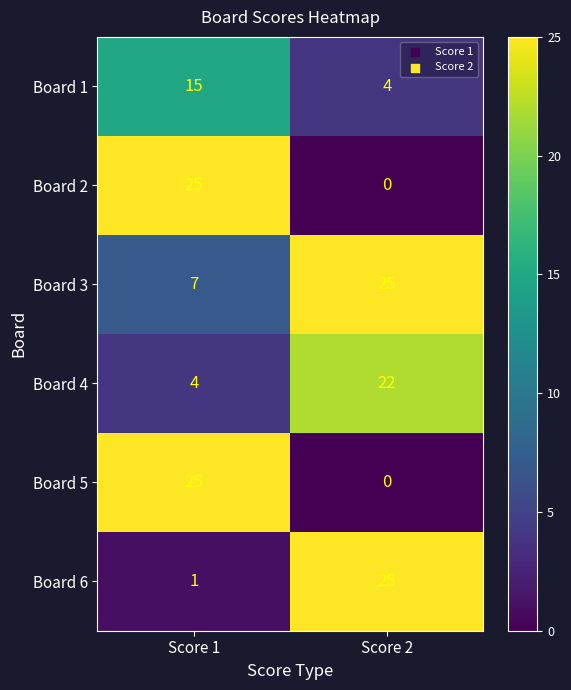

What is the difference between the Board 4 values at Score 2 and Score 1?

18